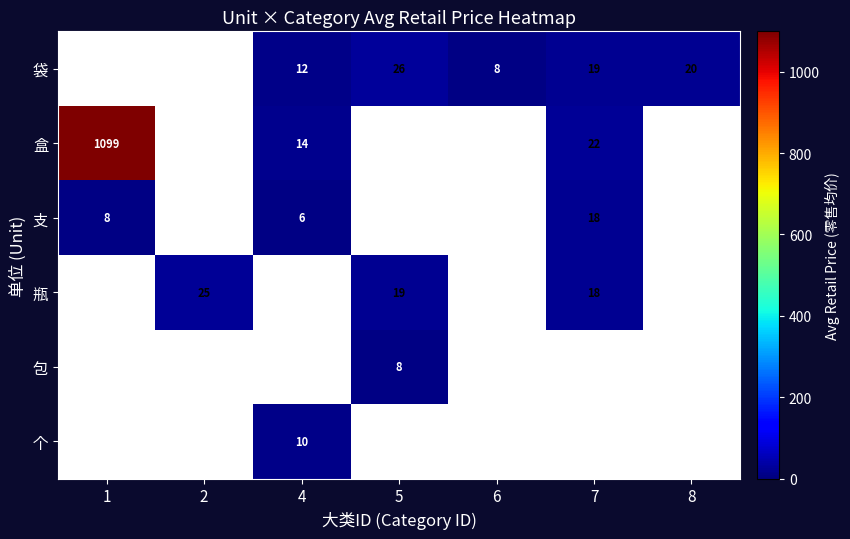

What is the maximum value for 盒?

1099.0